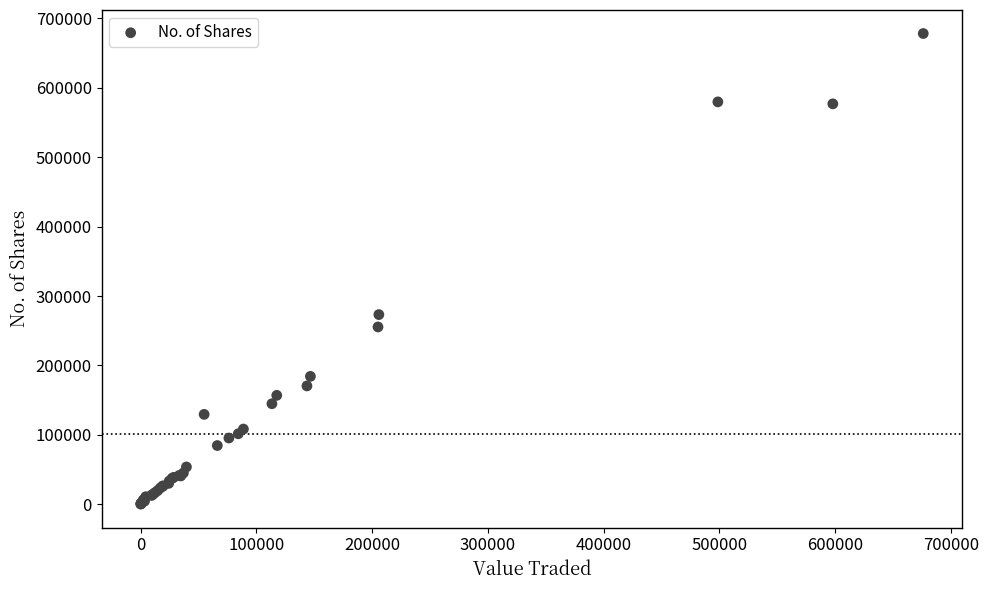

What Y value in the scatter plot is closest to 339219?

273229